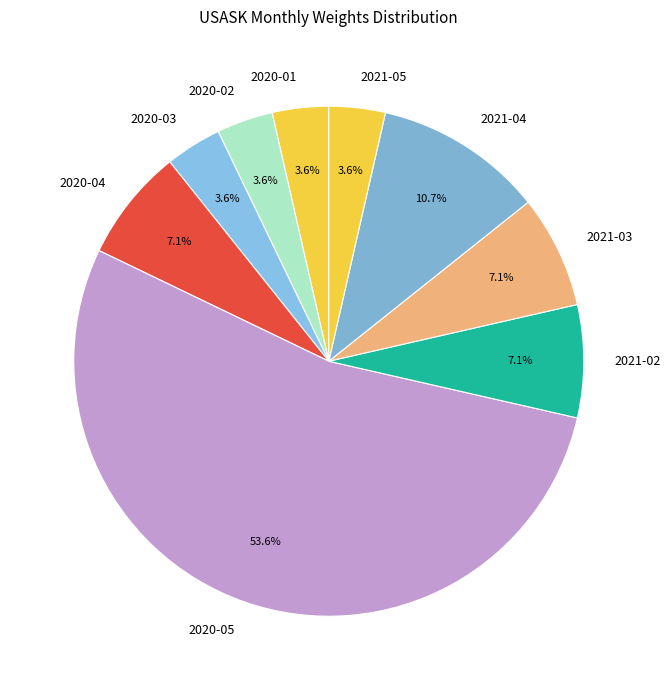

Combined, what portion of the pie is 2021-03 and 2020-03?

10.7%